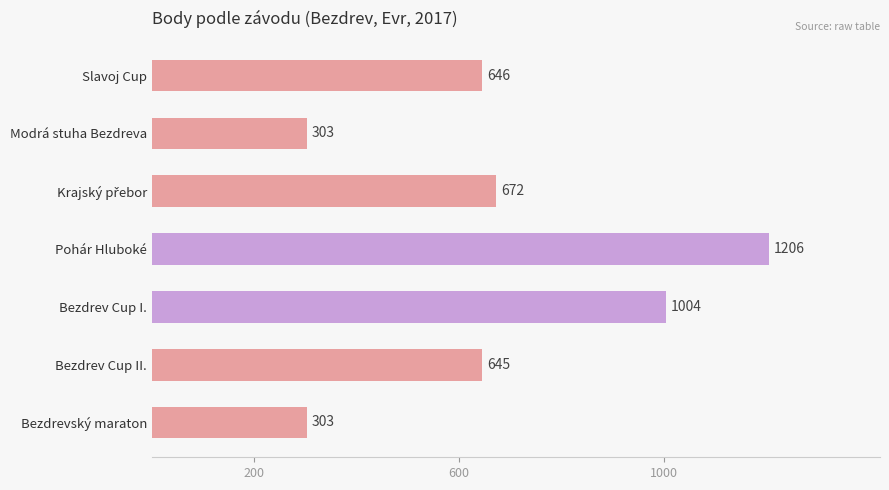

What is the sum of all values?

4779